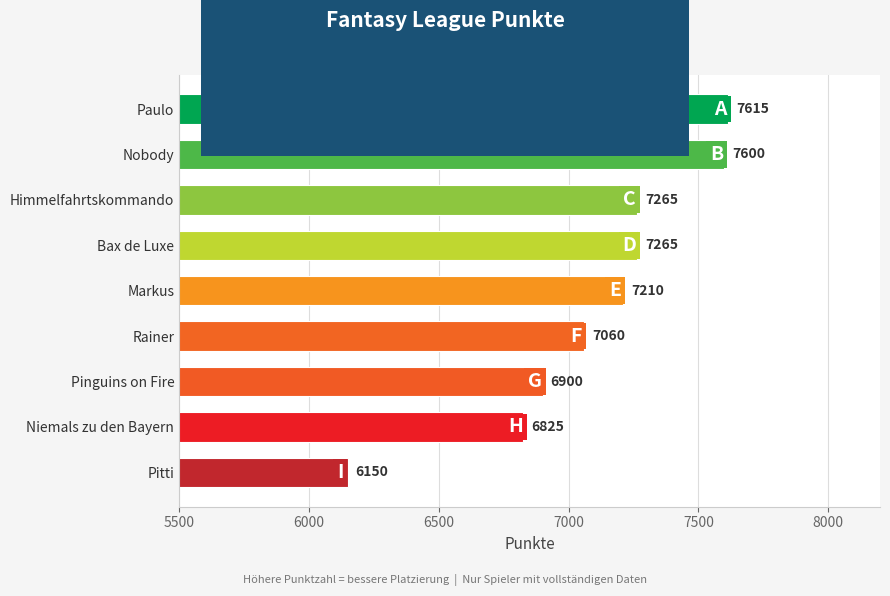

The value at Rainer is 12329. True or false?

False